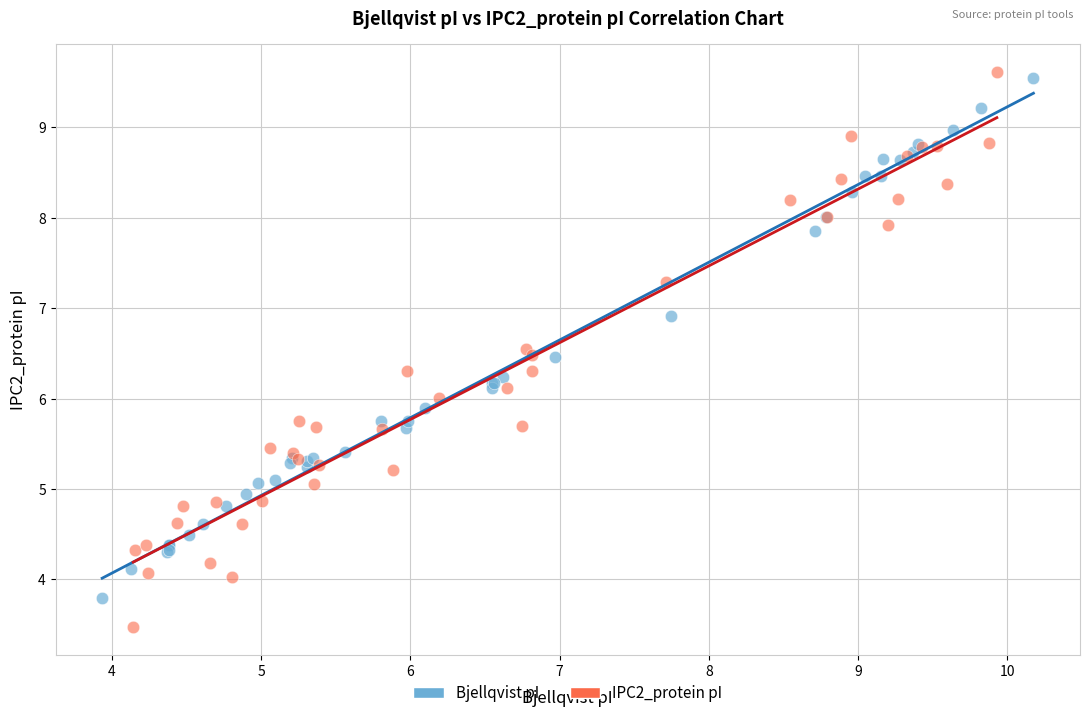

Which series contains the lowest Y value?

IPC2_protein pI